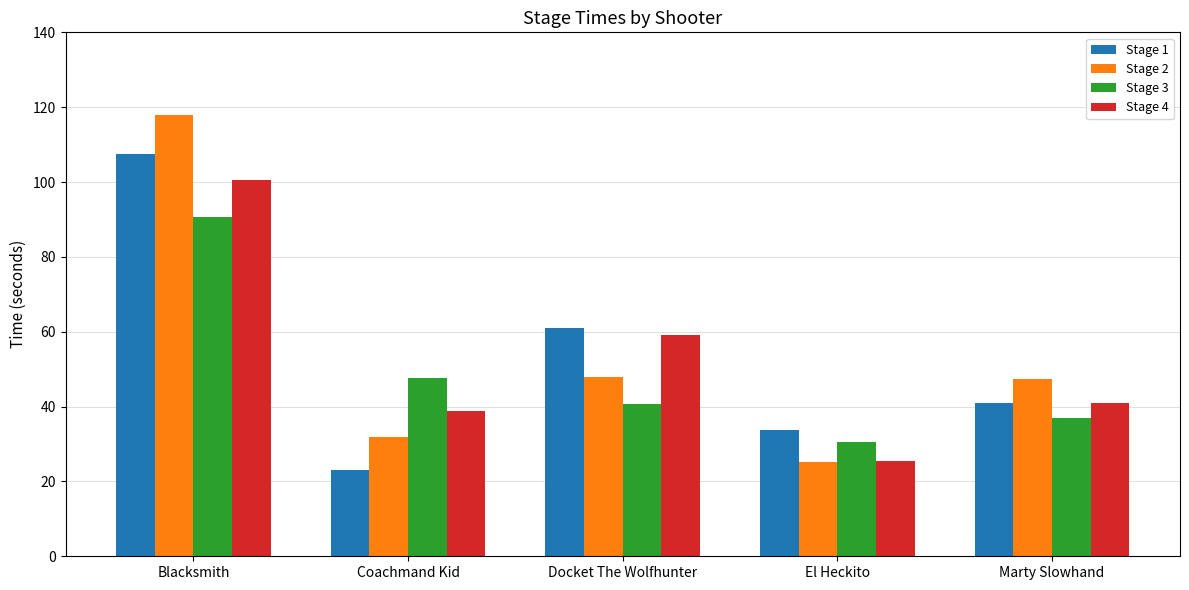

At which label does Stage 2 reach its minimum?

El Heckito